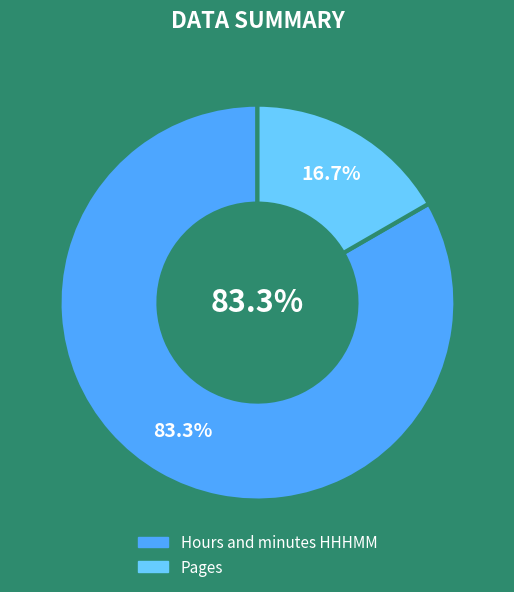

Does Hours and minutes HHHMM represent more than half of the total?

Yes